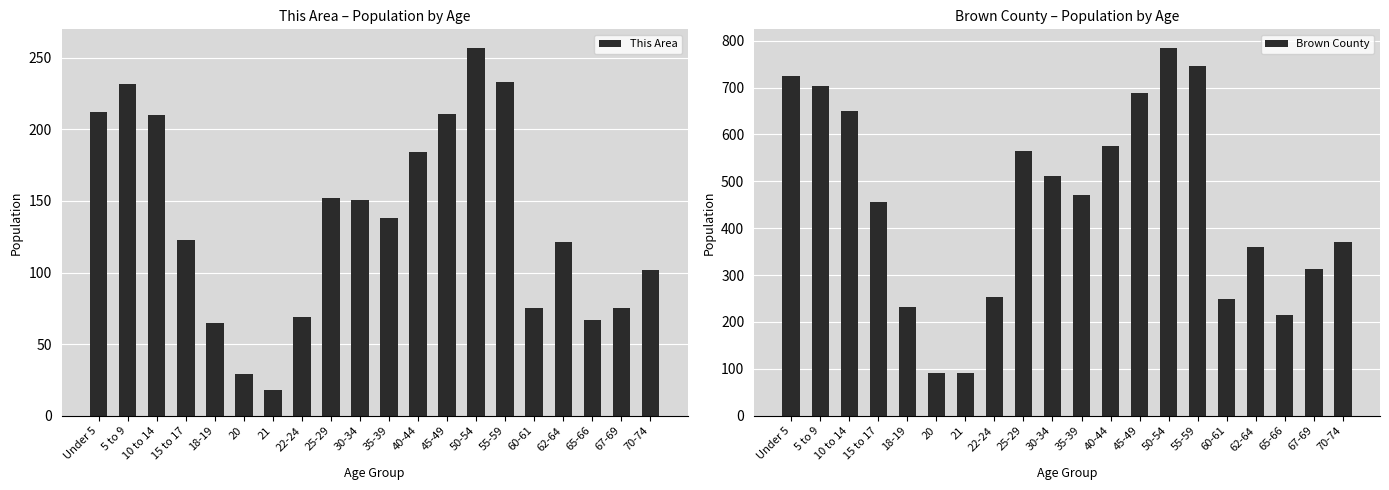

True or false: This Area has a value of 74 at 62-64.

False